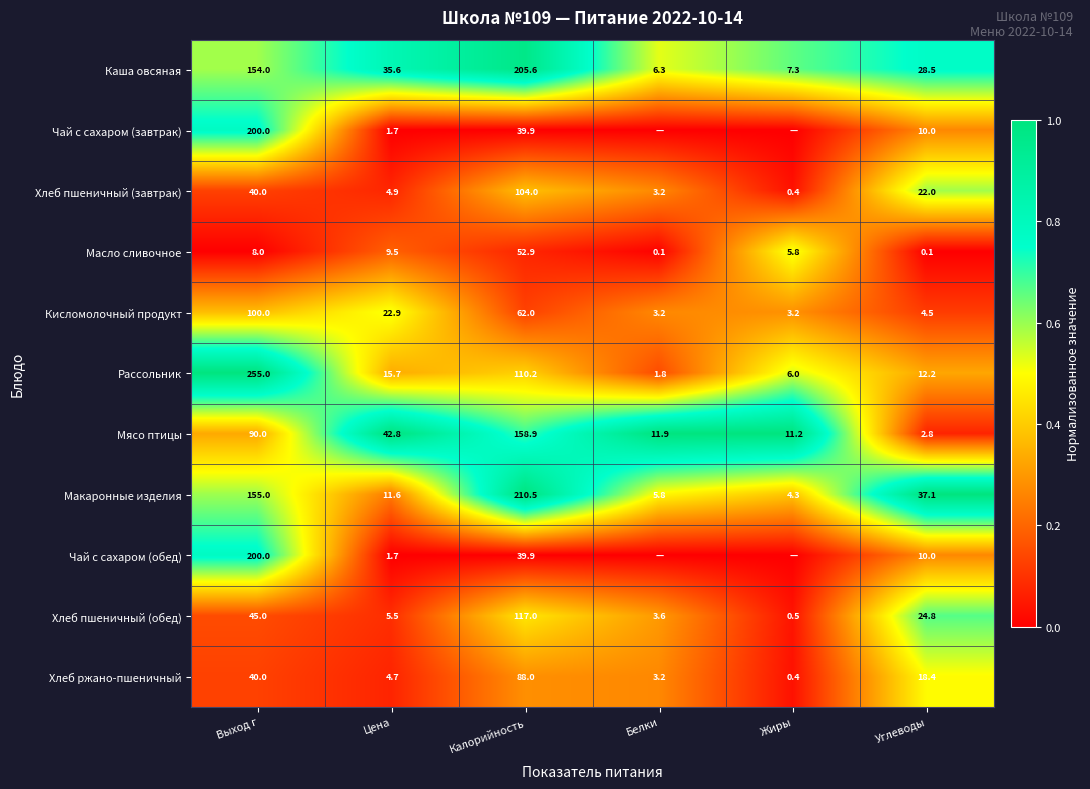

Read the Каша овсяная value at Жиры.

7.3